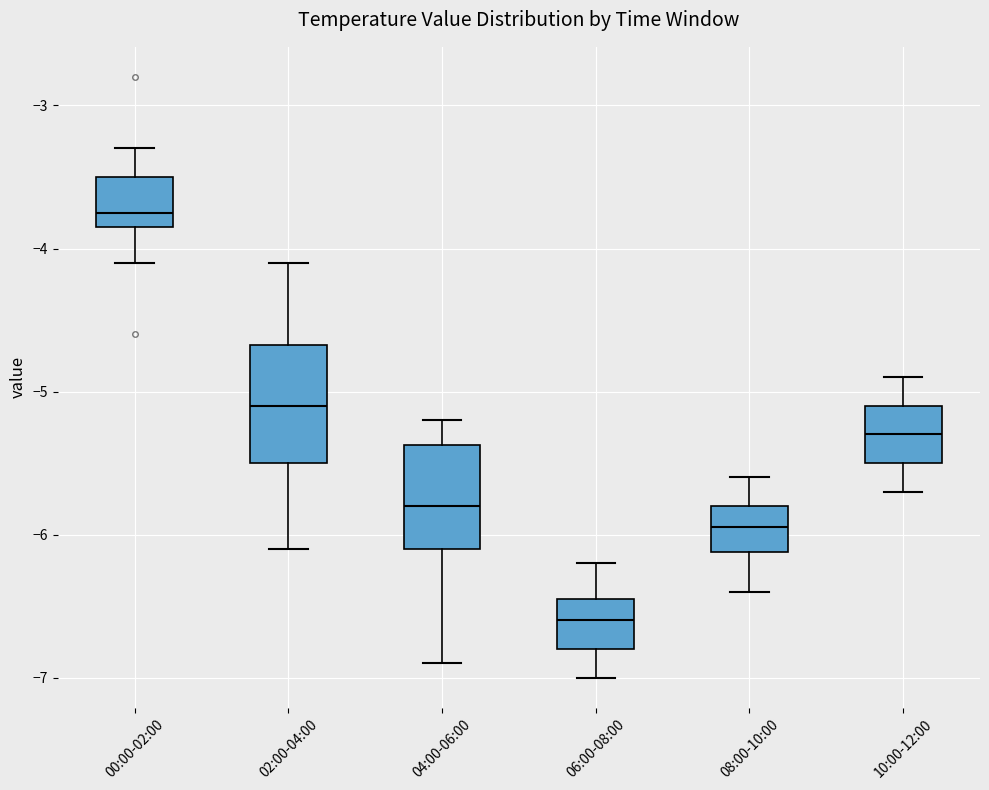

Where does the median line of the box for 10:00-12:00 sit on the y-axis? The values are not printed on the chart, so give them approximately, as read against the axis.

-5.3